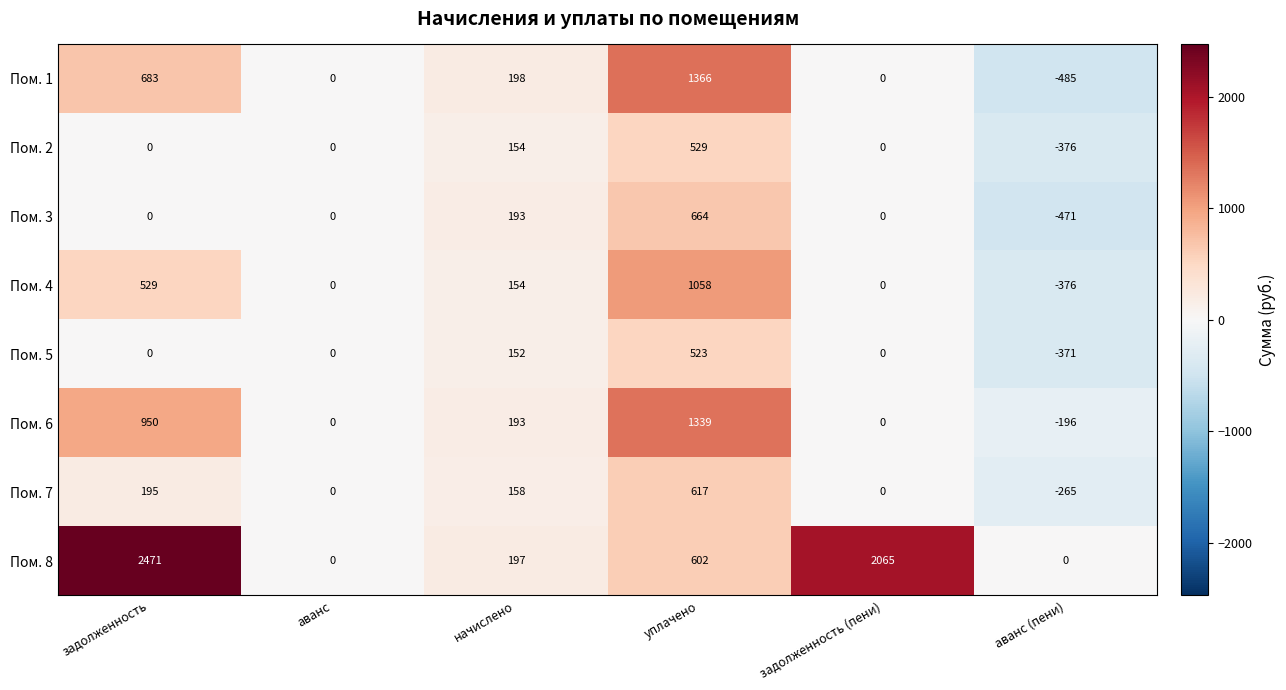

Where does the Пом. 6 series first go above 193?

задолженность